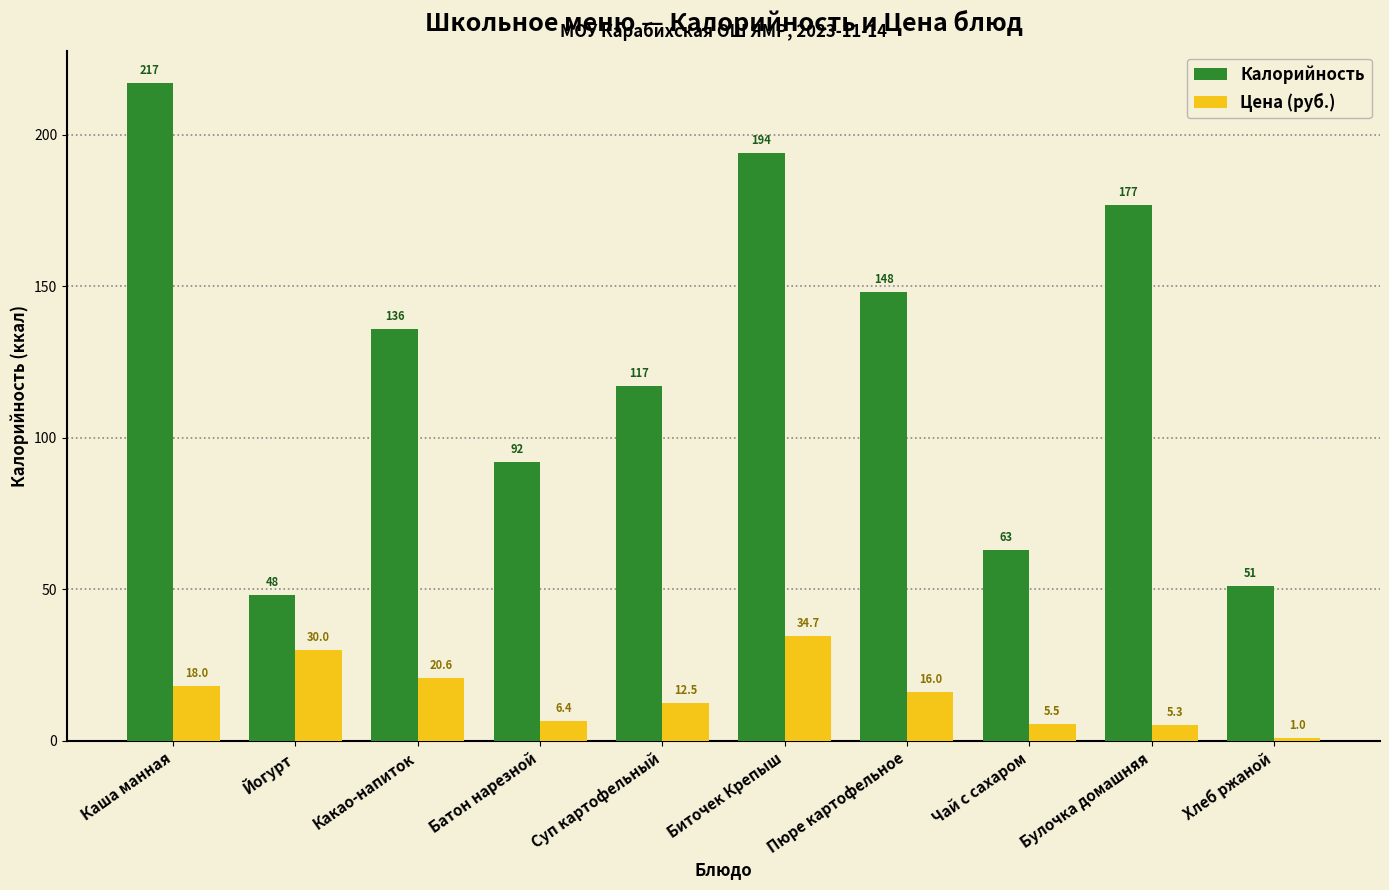

Is it true that Калорийность equals 177.0 at Булочка домашняя?

True